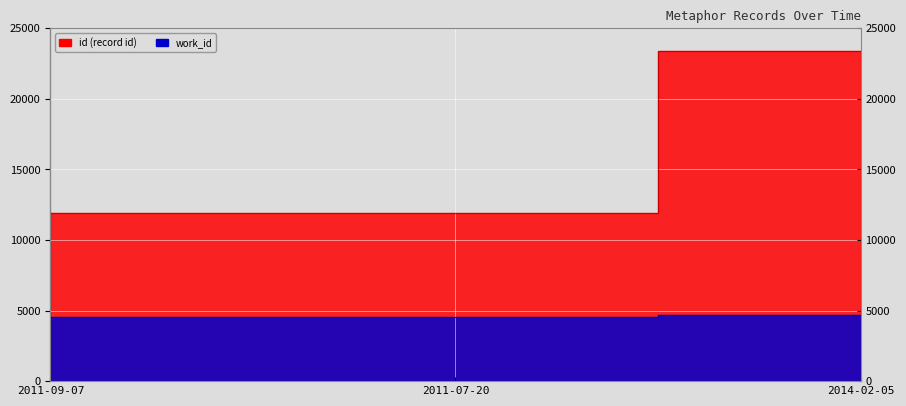

True or false: work_id has a value of 1069 at 2011-07-20.

False